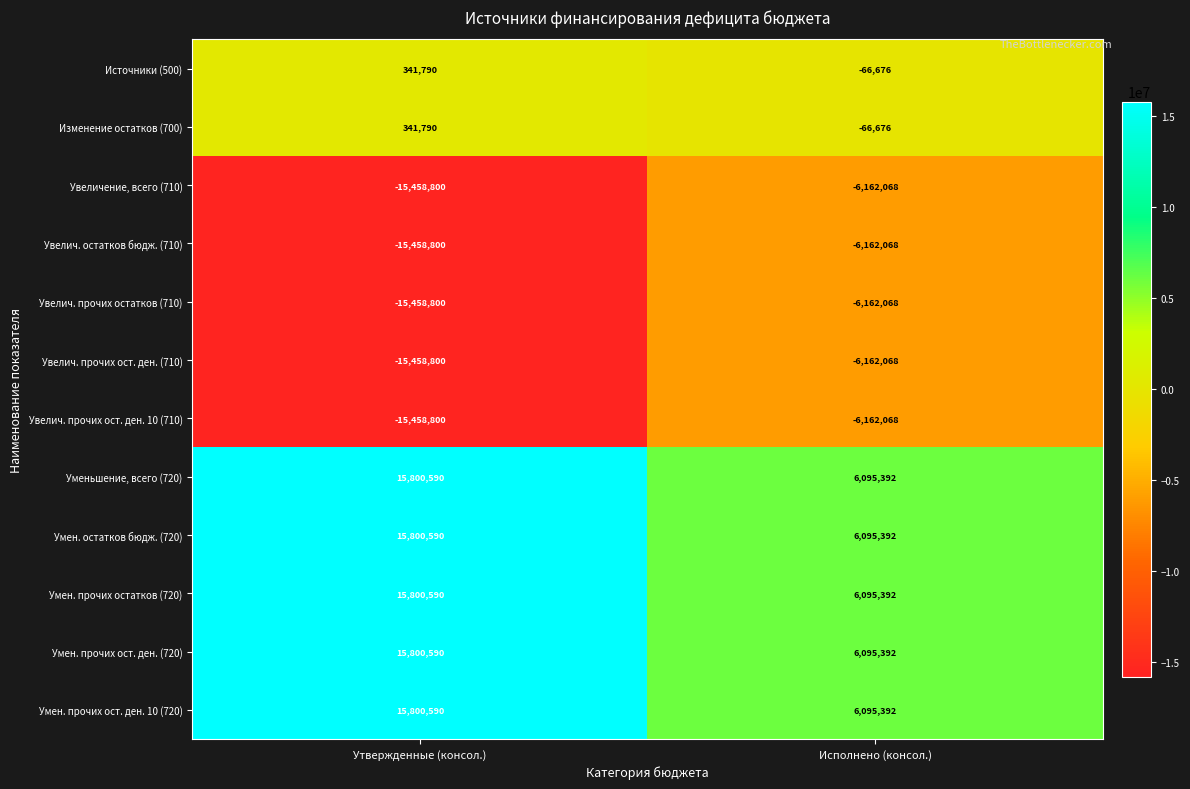

Reading right to left, what are all the values shown in this chart?

Источники (500): Исполнено (консол.)=-66676	Утвержденные (консол.)=341790
Изменение остатков (700): Исполнено (консол.)=-66676	Утвержденные (консол.)=341790
Увеличение, всего (710): Исполнено (консол.)=-6162068	Утвержденные (консол.)=-15458800
Увелич. остатков бюдж. (710): Исполнено (консол.)=-6162068	Утвержденные (консол.)=-15458800
Увелич. прочих остатков (710): Исполнено (консол.)=-6162068	Утвержденные (консол.)=-15458800
Увелич. прочих ост. ден. (710): Исполнено (консол.)=-6162068	Утвержденные (консол.)=-15458800
Увелич. прочих ост. ден. 10 (710): Исполнено (консол.)=-6162068	Утвержденные (консол.)=-15458800
Уменьшение, всего (720): Исполнено (консол.)=6095392	Утвержденные (консол.)=15800590
Умен. остатков бюдж. (720): Исполнено (консол.)=6095392	Утвержденные (консол.)=15800590
Умен. прочих остатков (720): Исполнено (консол.)=6095392	Утвержденные (консол.)=15800590
Умен. прочих ост. ден. (720): Исполнено (консол.)=6095392	Утвержденные (консол.)=15800590
Умен. прочих ост. ден. 10 (720): Исполнено (консол.)=6095392	Утвержденные (консол.)=15800590